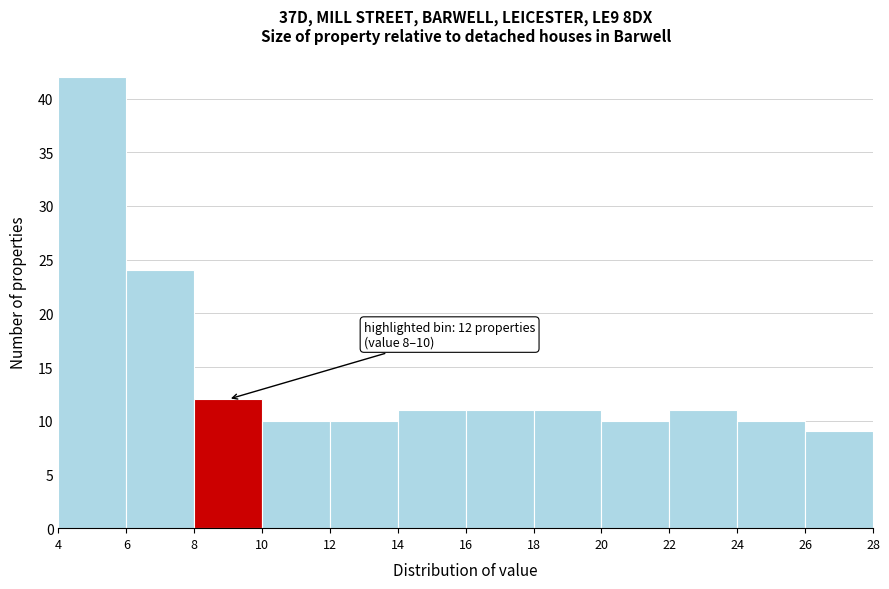

Over which range of the x-axis is the bar tallest?

4 to 6